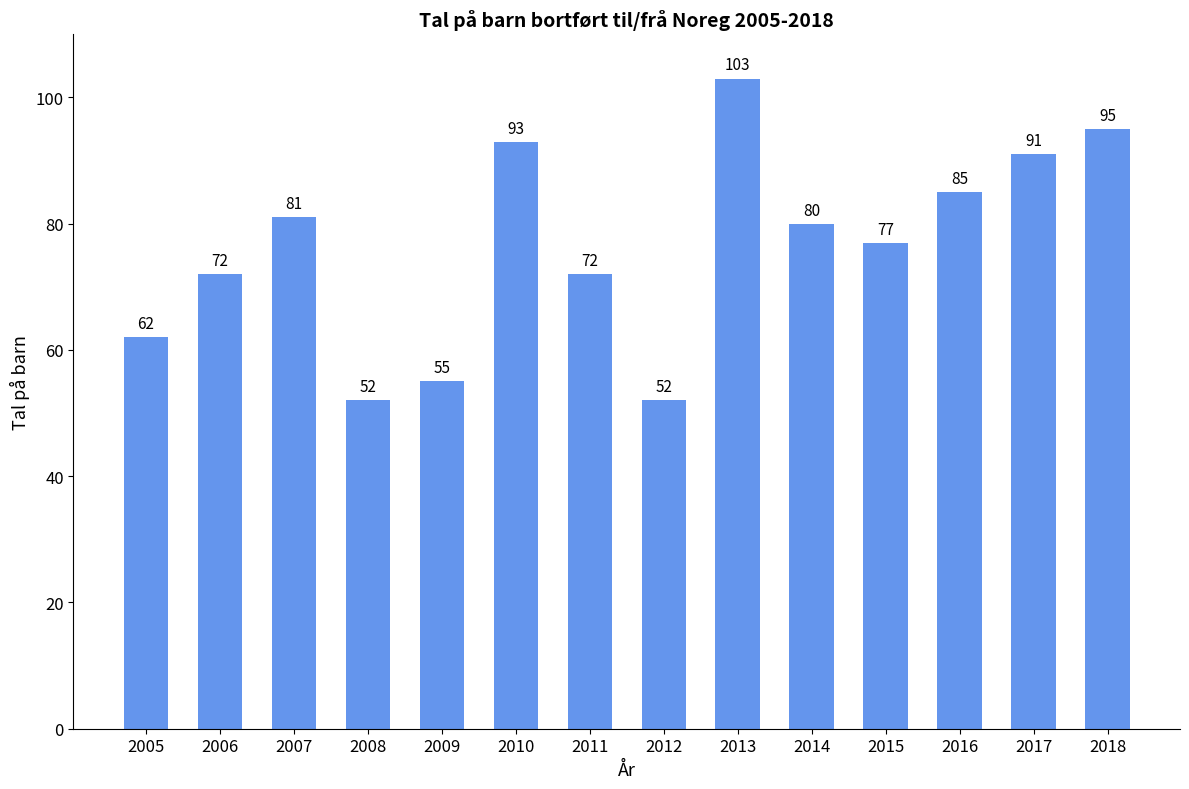

What is the change in value from 2010 to 2016?

-8